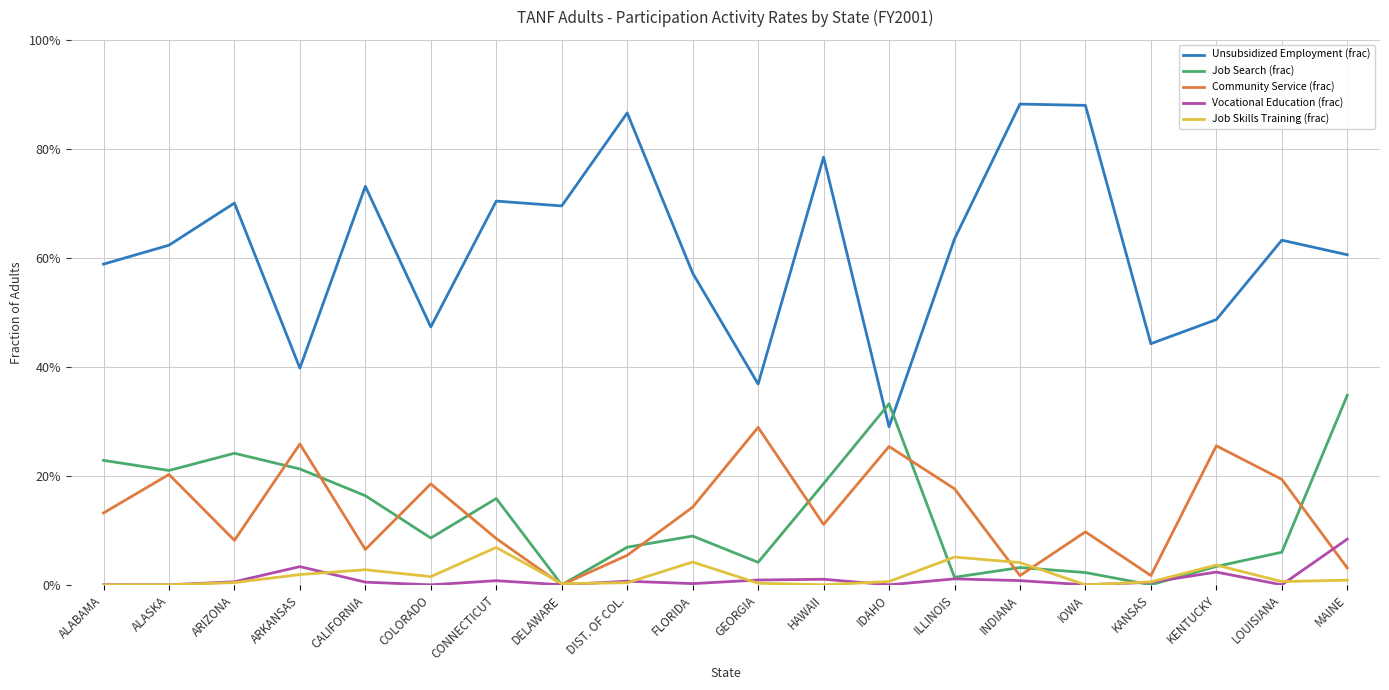

The Unsubsidized Employment (frac) series shows 0.4 at HAWAII. True or false?

False